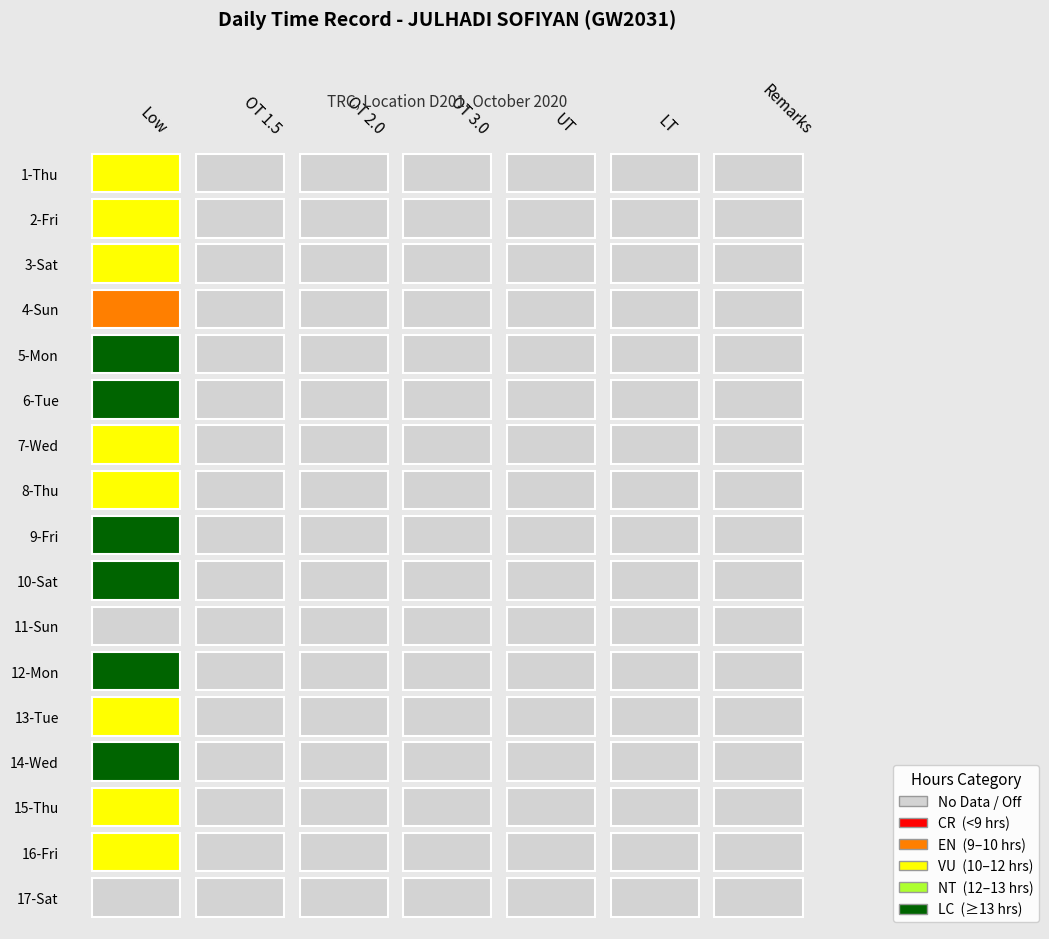

Reading left to right, transcribe all the data shown in this chart.

1-Thu: 11.5	0.0	0.0	0.0	0.0	0.0	0.0
2-Fri: 11.8	0.0	0.0	0.0	0.0	0.0	0.0
3-Sat: 11.8	0.0	0.0	0.0	0.0	0.0	0.0
4-Sun: 9.8	0.0	0.0	0.0	0.0	0.0	0.0
5-Mon: 14.7	0.0	0.0	0.0	0.0	0.0	0.0
6-Tue: 14.8	0.0	0.0	0.0	0.0	0.0	0.0
7-Wed: 11.7	0.0	0.0	0.0	0.0	0.0	0.0
8-Thu: 11.7	0.0	0.0	0.0	0.0	0.0	0.0
9-Fri: 14.6	0.0	0.0	0.0	0.0	0.0	0.0
10-Sat: 14.8	0.0	0.0	0.0	0.0	0.0	0.0
11-Sun: 0.0	0.0	0.0	0.0	0.0	0.0	0.0
12-Mon: 14.6	0.0	0.0	0.0	0.0	0.0	0.0
13-Tue: 11.6	0.0	0.0	0.0	0.0	0.0	0.0
14-Wed: 14.8	0.0	0.0	0.0	0.0	0.0	0.0
15-Thu: 11.7	0.0	0.0	0.0	0.0	0.0	0.0
16-Fri: 11.8	0.0	0.0	0.0	0.0	0.0	0.0
17-Sat: 0.0	0.0	0.0	0.0	0.0	0.0	0.0